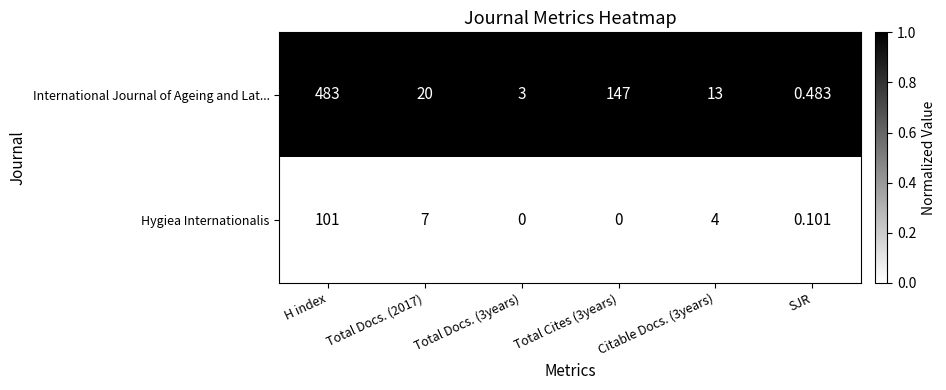

What is the spread (max minus min) of values at SJR?

0.4